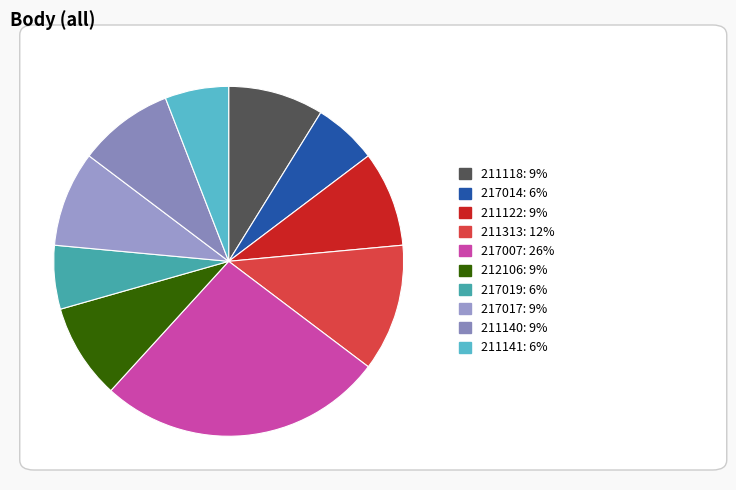

Rank the categories by value from lowest to highest.

217014, 217019, 211141, 211118, 211122, 212106, 217017, 211140, 211313, 217007